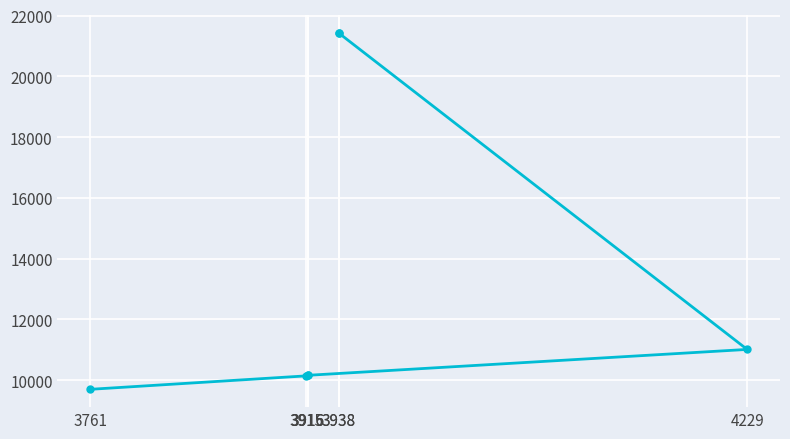

Which category has the highest value across all series?

3938